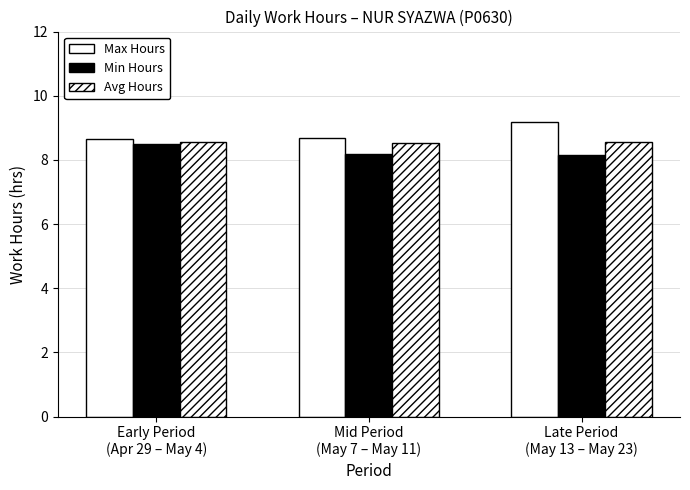

Are the bars horizontal?

No